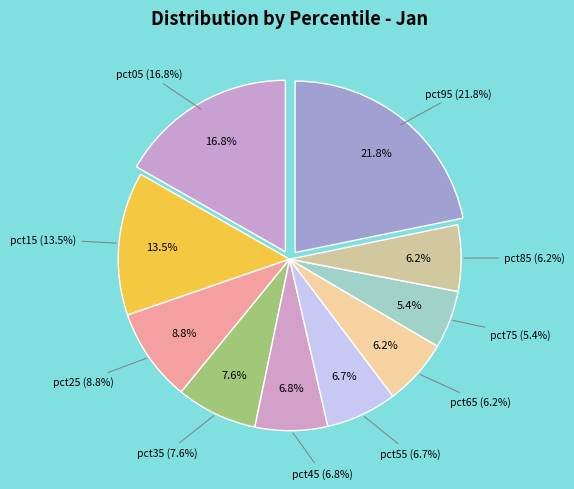

To the nearest percent, what percentage of the pie is pct85?

6%